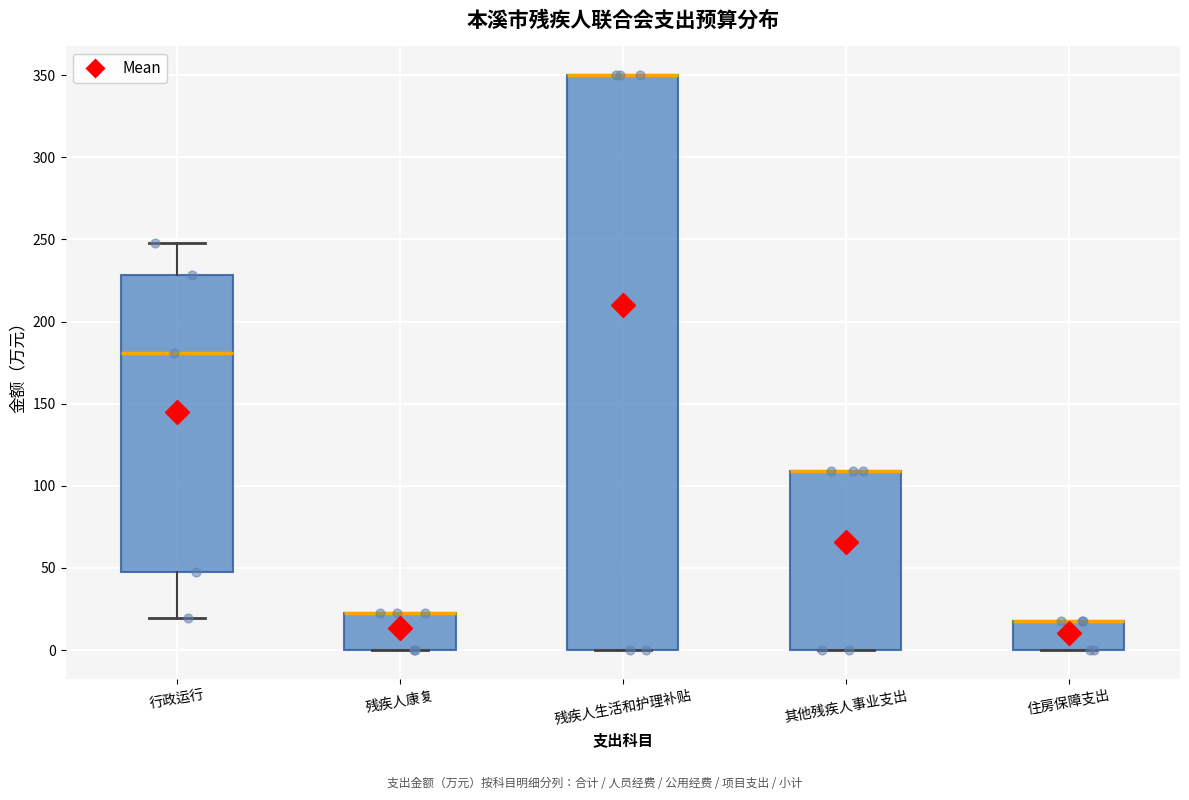

Where is the upper edge of the box for 残疾人康复 on the y-axis? The values are not printed on the chart, so give them approximately, as read against the axis.

20